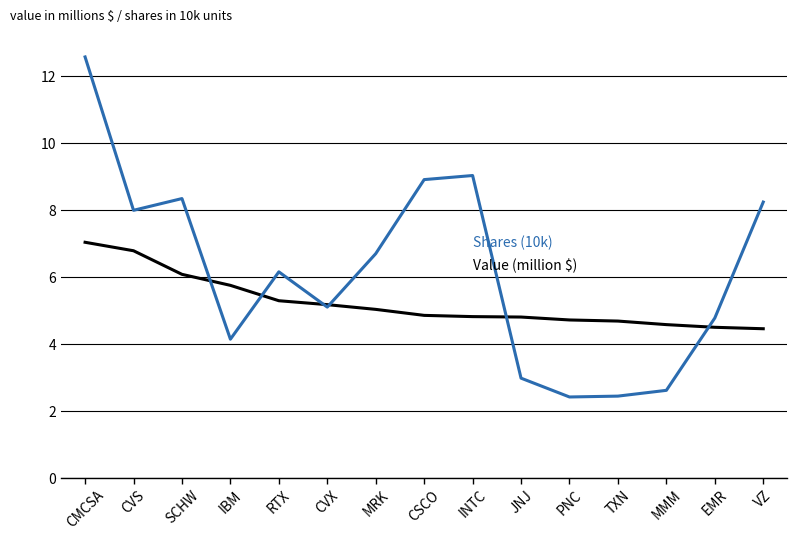

What is the minimum value shown in the chart?

2.4